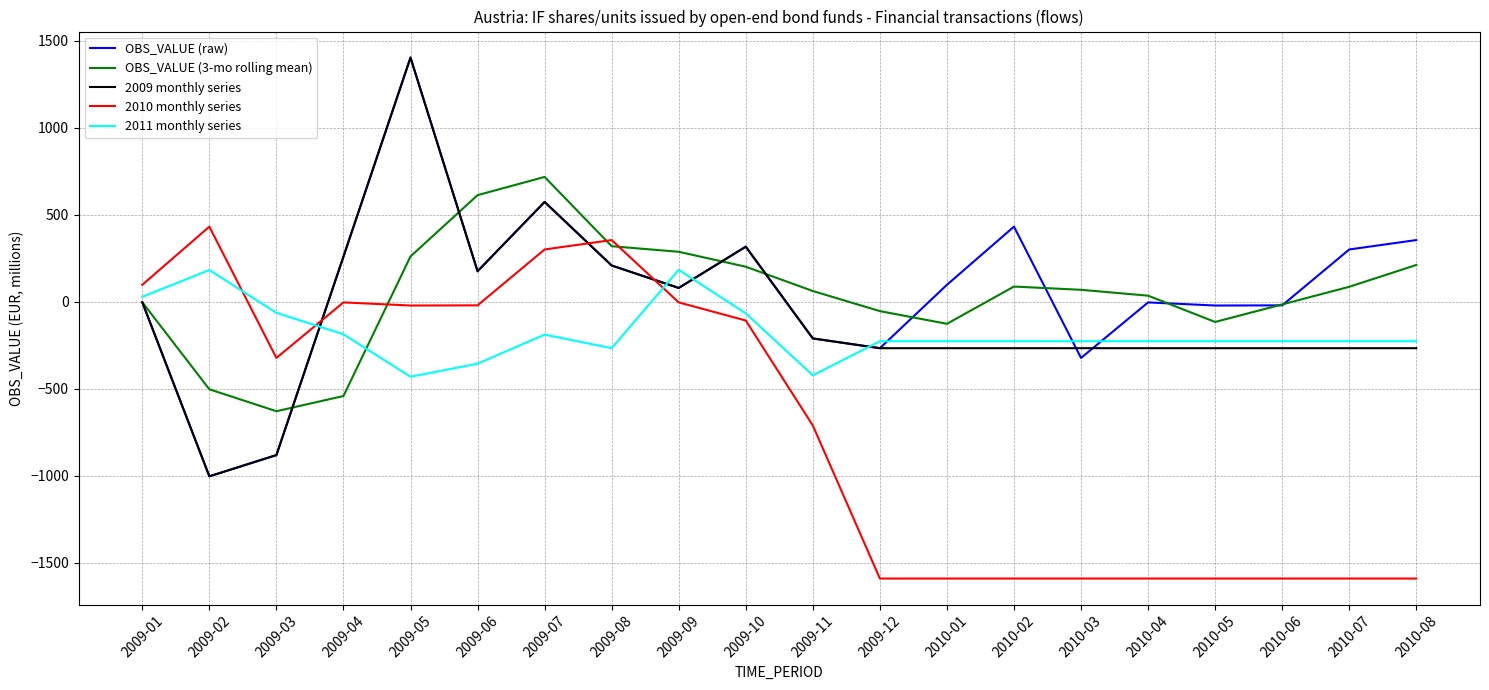

Is this an area chart (filled region under the line)?

No